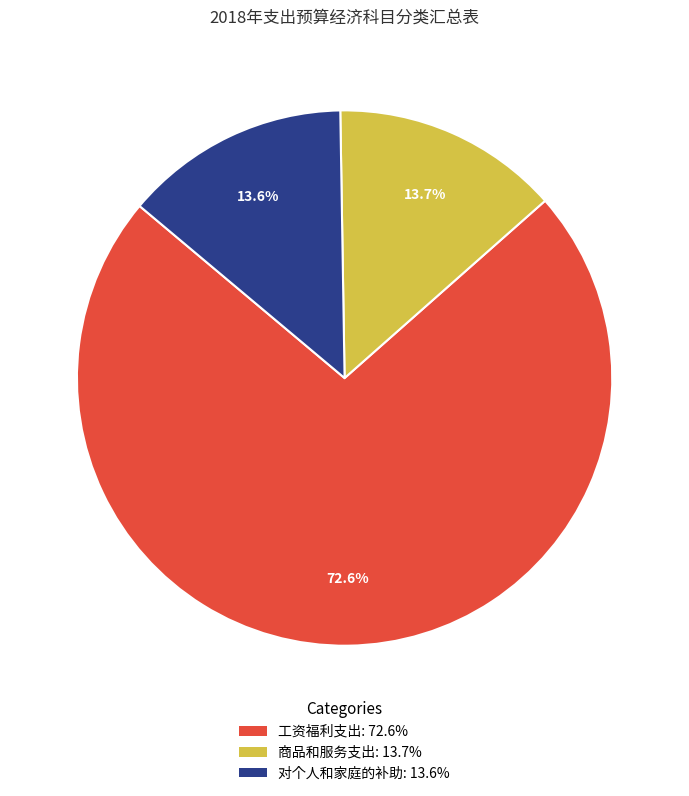

What is the majority slice?

工资福利支出